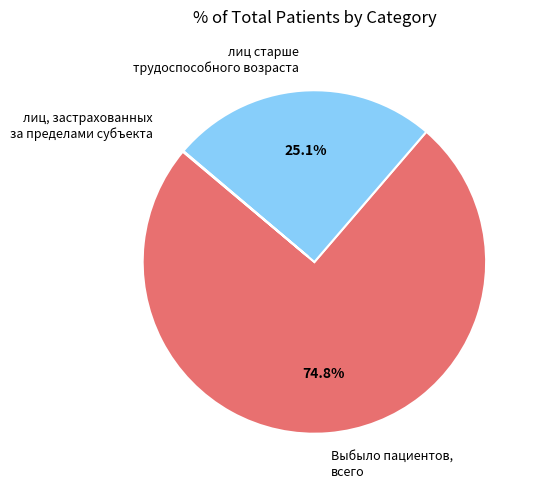

Is it true that Выбыло пациентов, всего is 1% of the pie?

False